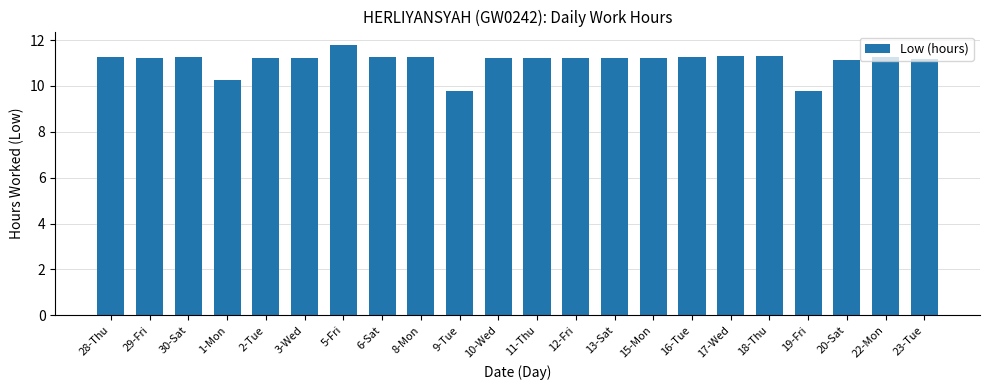

Where does the data first go above 11?

28-Thu